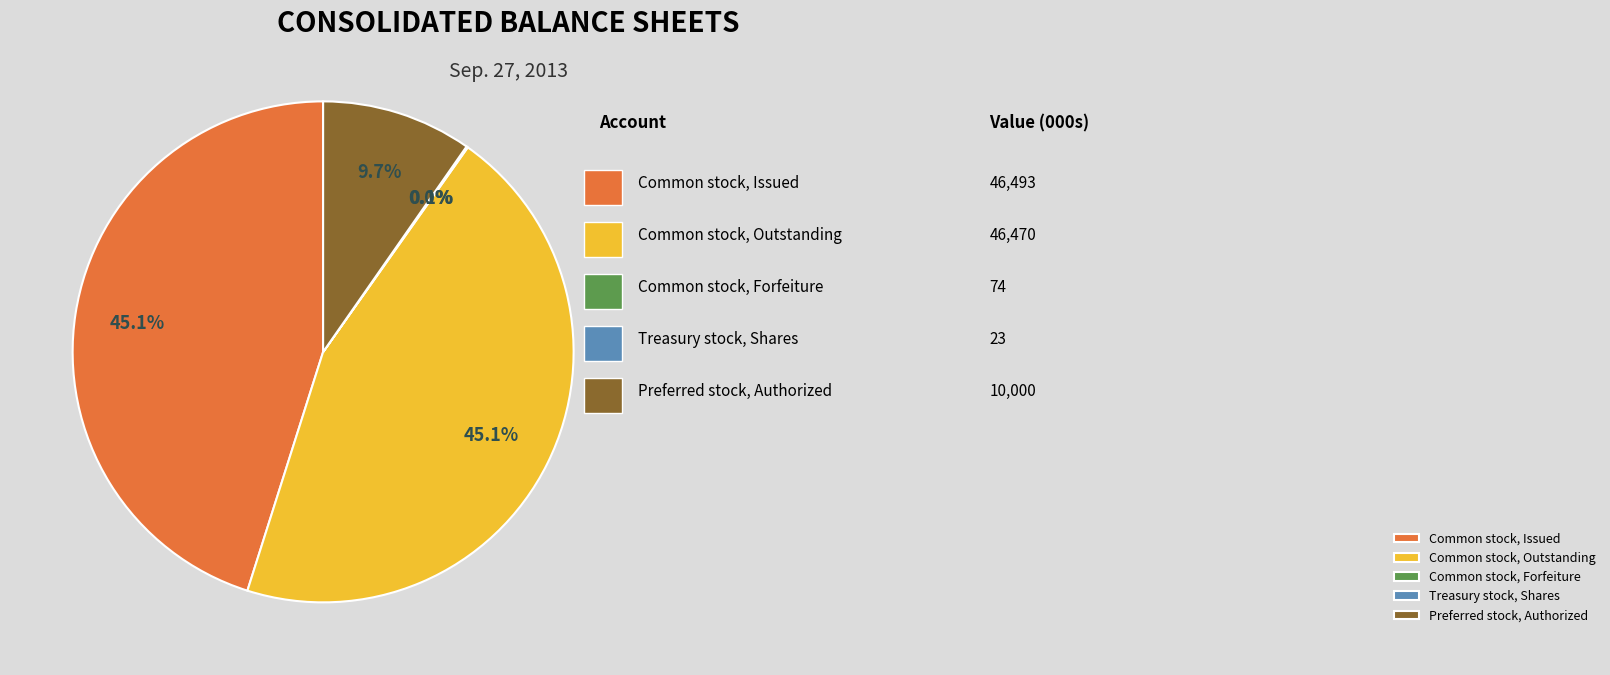

Combined, what portion of the pie is Common stock, Issued and Preferred stock, Authorized?

54.8%